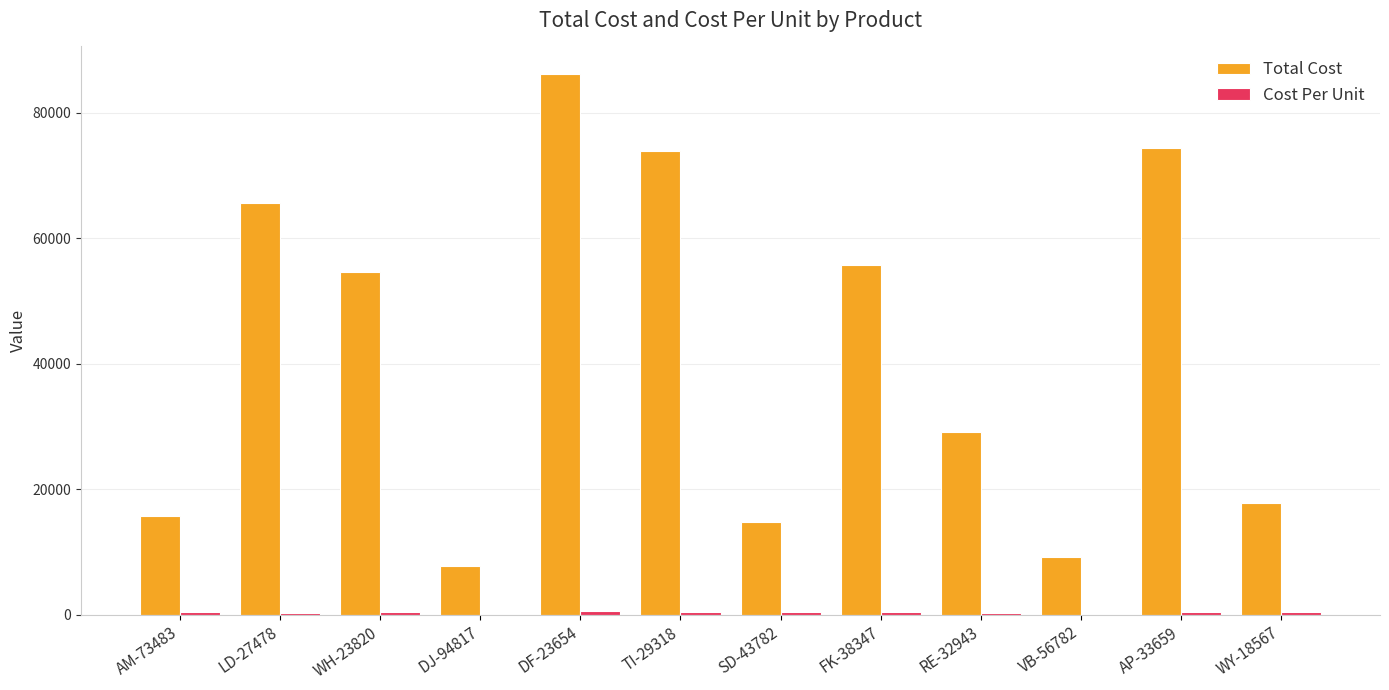

Which category has the highest value in the Total Cost series?

DF-23654